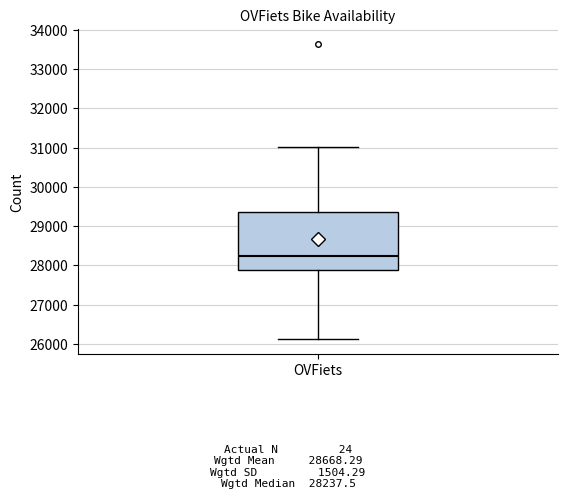

Transcribe this box plot: give where the median line is, the range the box spans, and where the two whiskers end, as read against the y-axis. The values are not printed on the chart, so give them approximately, as read against the axis.

median 28200, box 27900 to 29400, whiskers 26100 to 31000